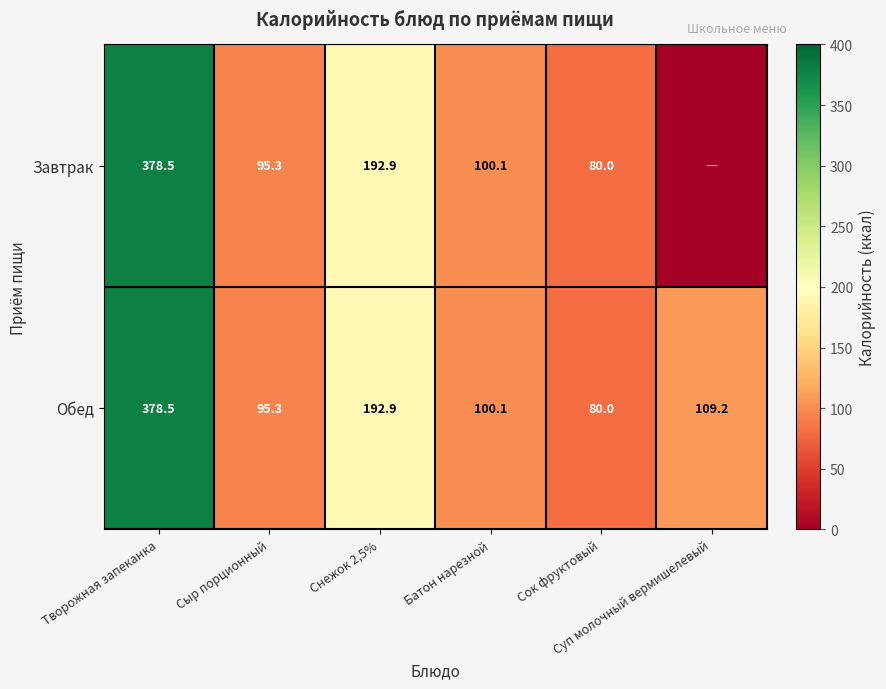

What is the difference between the maximum and minimum values in the Обед series?

298.5